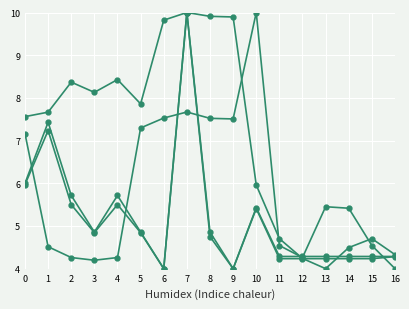

Is this an area chart (filled region under the line)?

No